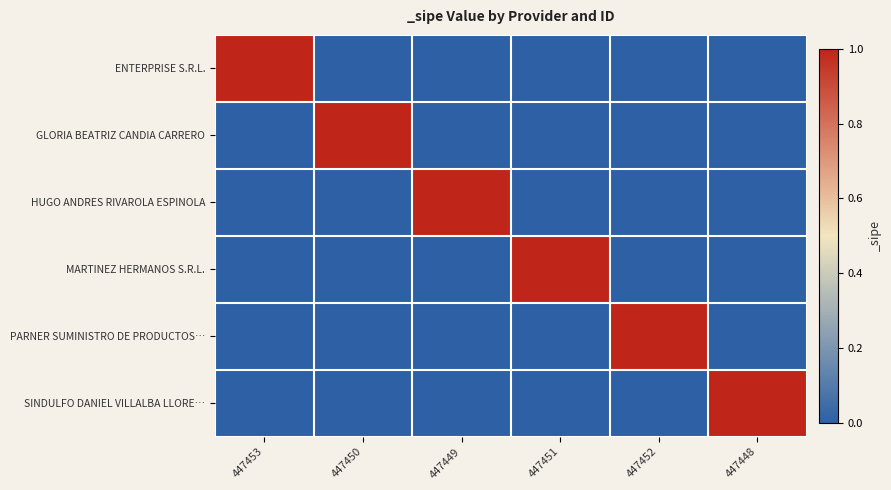

Between 447453 and 447450, which series saw the biggest shift?

ENTERPRISE S.R.L.